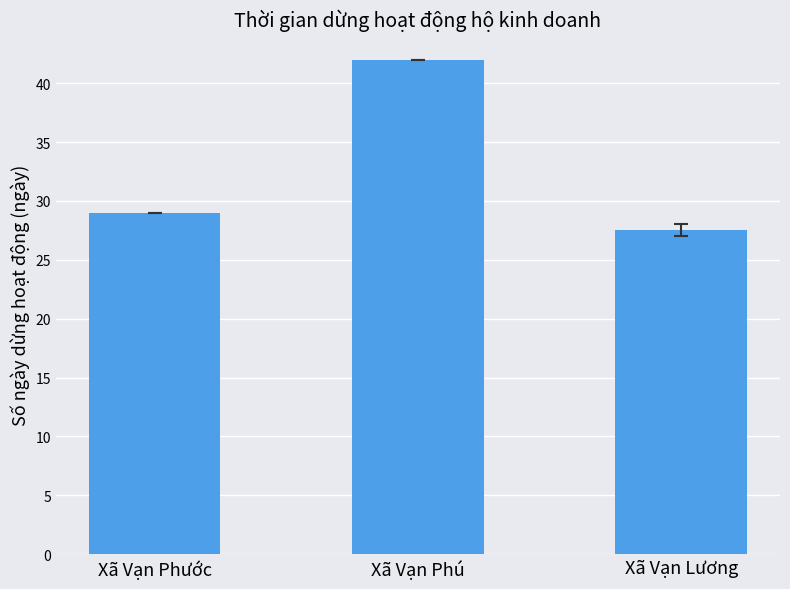

Where is the data nearest to the value 34?

Xã Vạn Phước